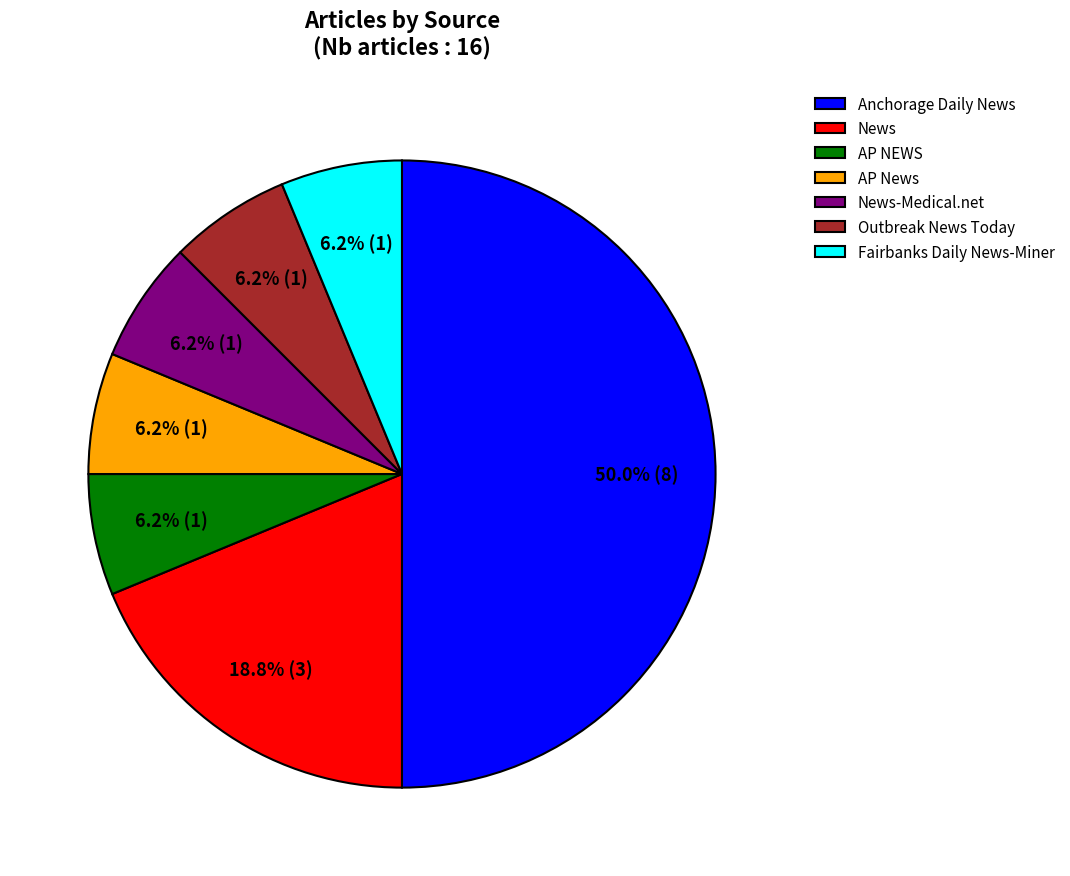

Is News-Medical.net the majority of the pie?

No